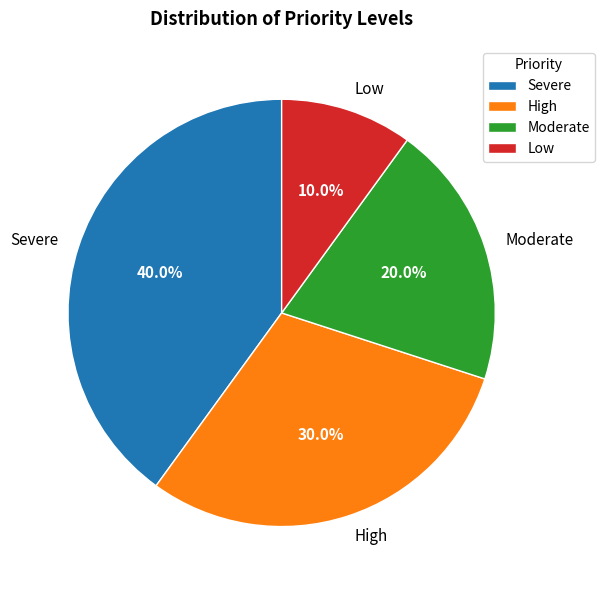

Which slice is the largest?

Severe